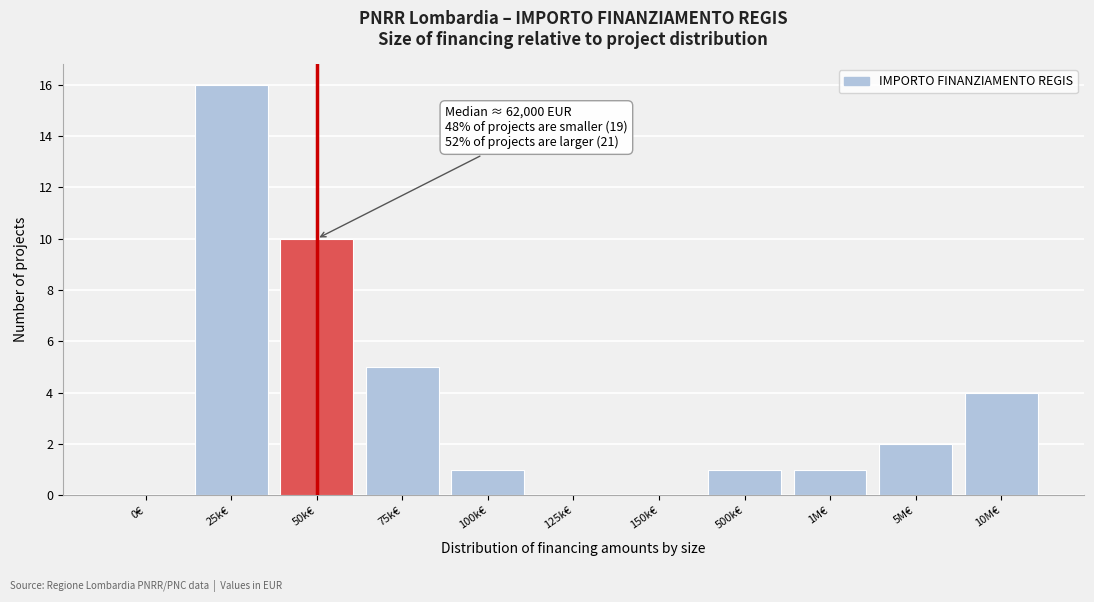

Reading right to left, extract all data points from this chart.

10M€=4	5M€=2	1M€=1	500k€=1	150k€=0	125k€=0	100k€=1	75k€=5	50k€=10	25k€=16	0€=0